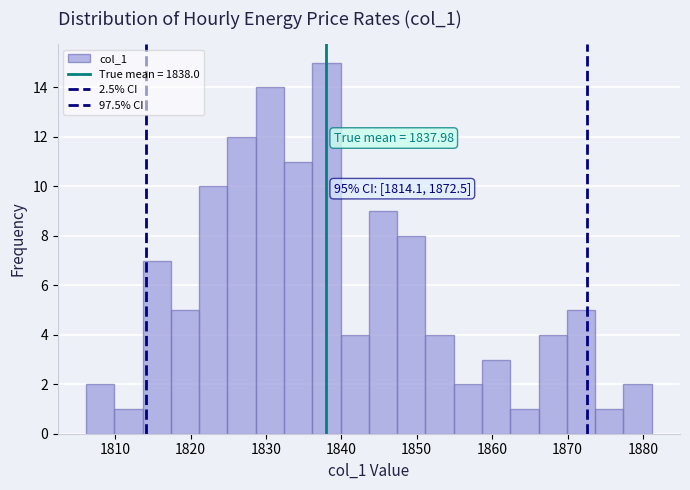

Read against the x-axis, roughly where is the centre of the tallest bar?

1838